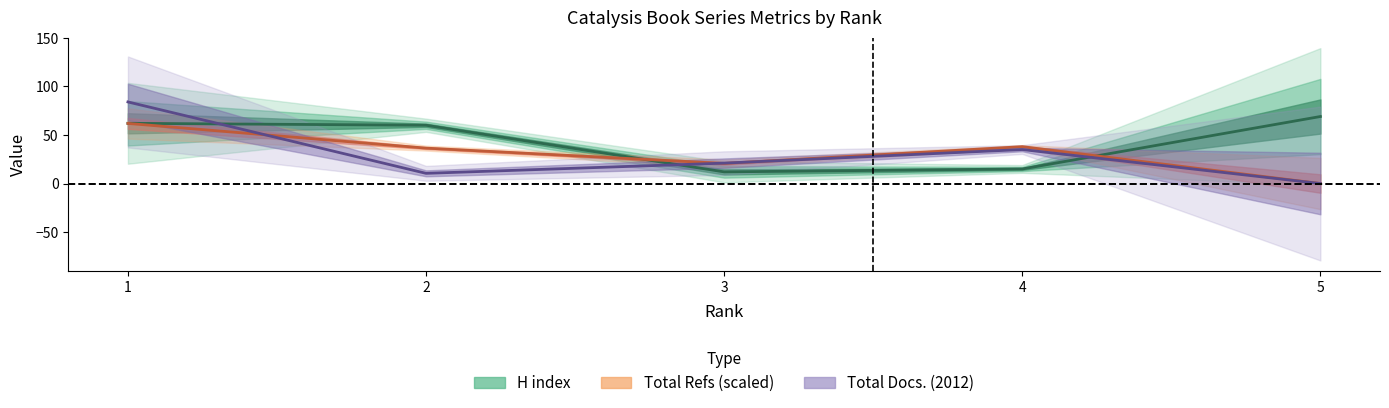

Which category has the lowest value across all series?

5